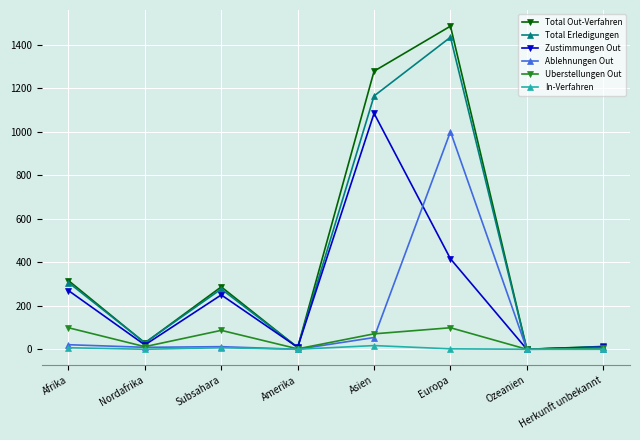

What is the label of the 7th point from the right?

Nordafrika